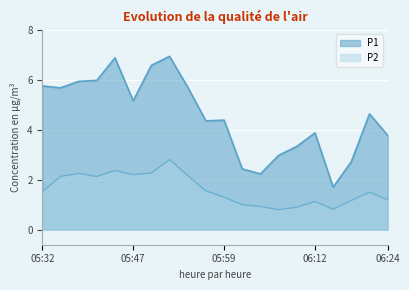

Where is P1 nearest to the value 4?

06:12